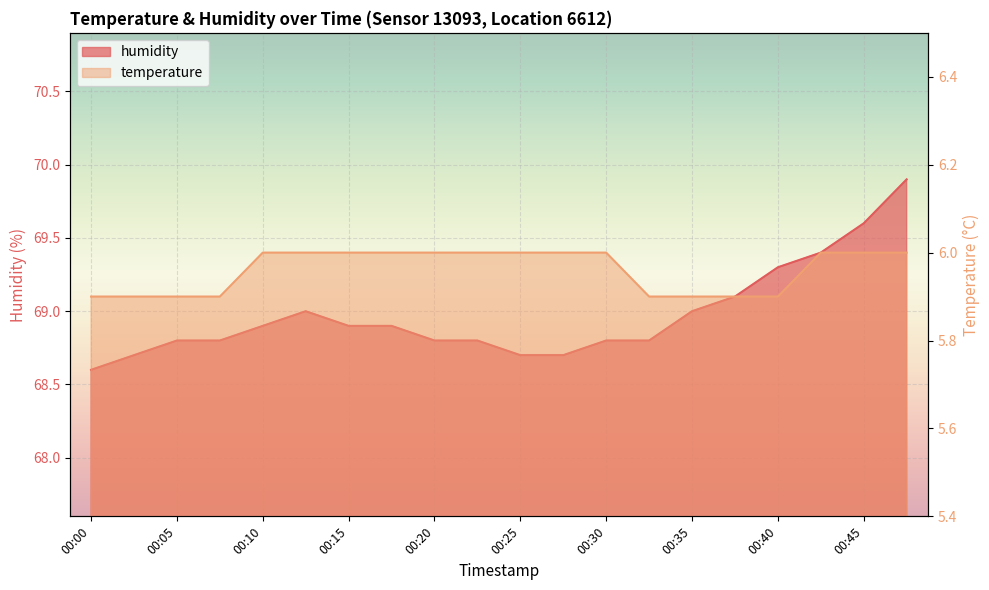

True or false: humidity and temperature intersect in this chart.

False